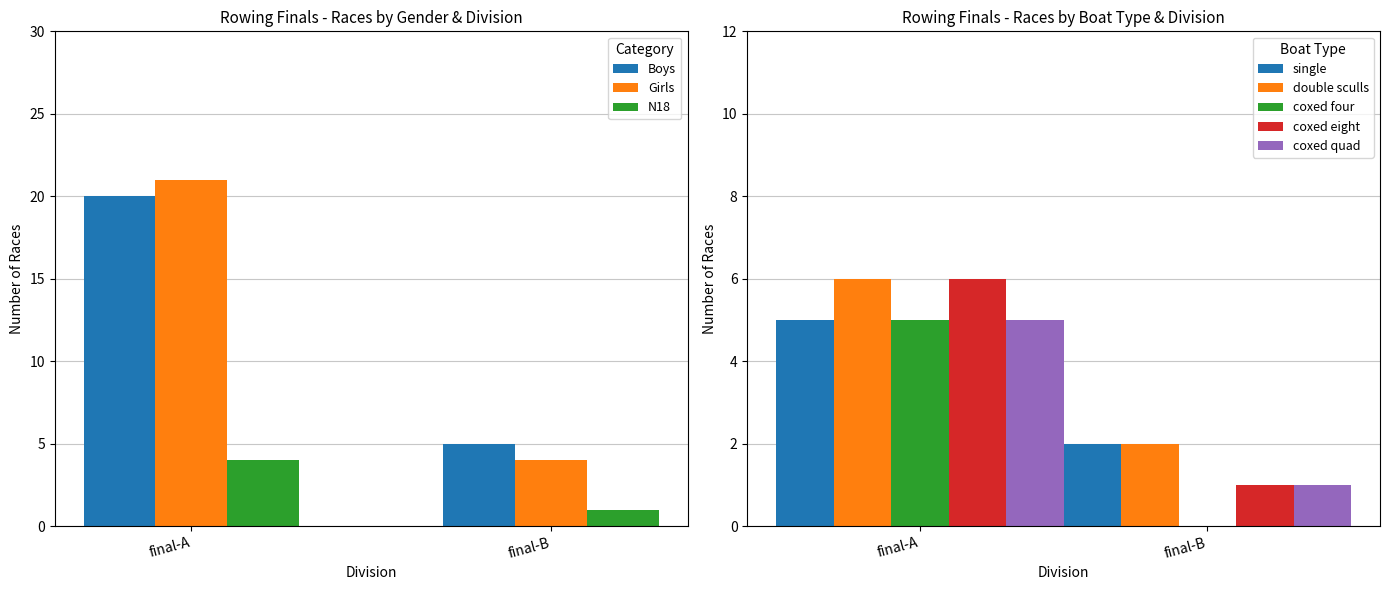

At how many categories does at least one series exceed 3?

2